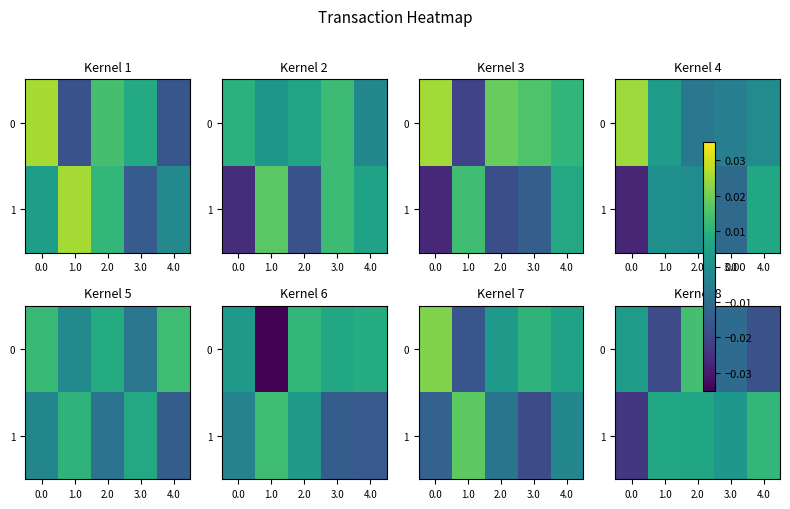

Which series has the widest spread of values?

row_1